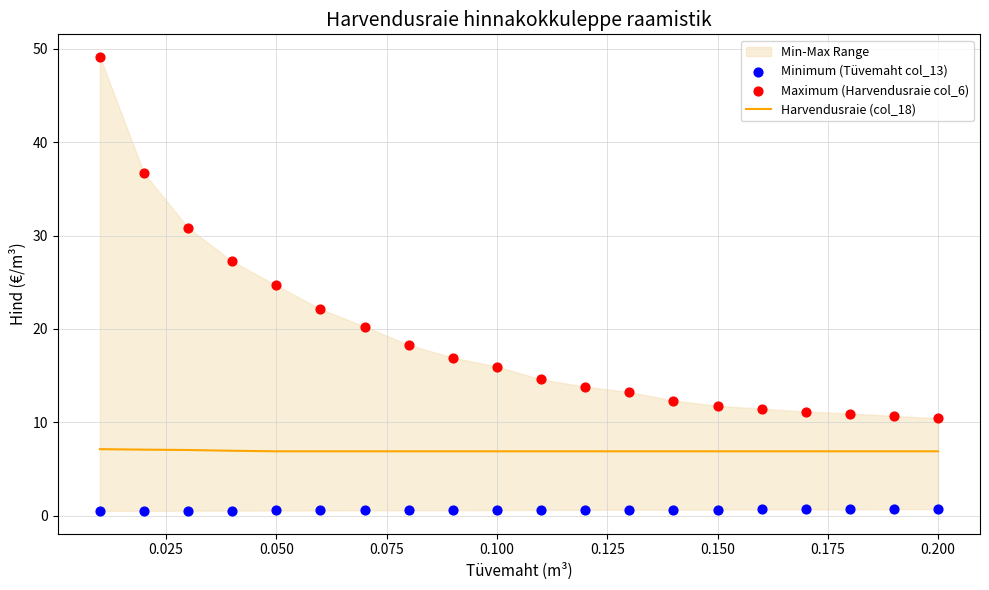

Which series has the largest total across all categories?

Maximum (Harvendusraie col_6)